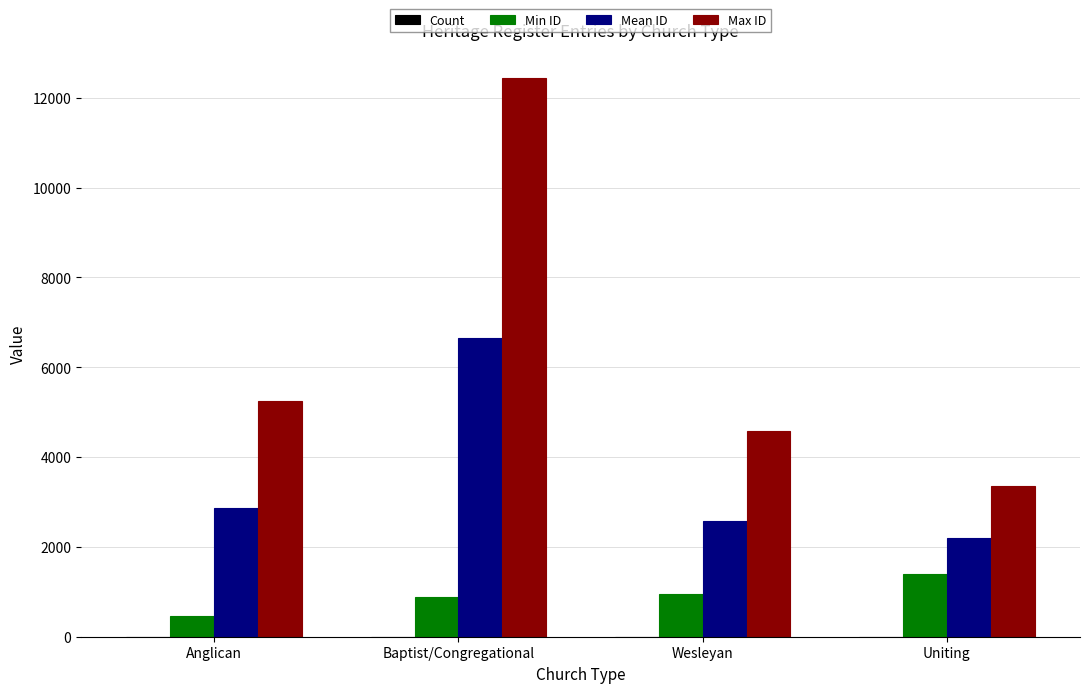

Is it true that Max ID equals 1509 at Anglican?

False